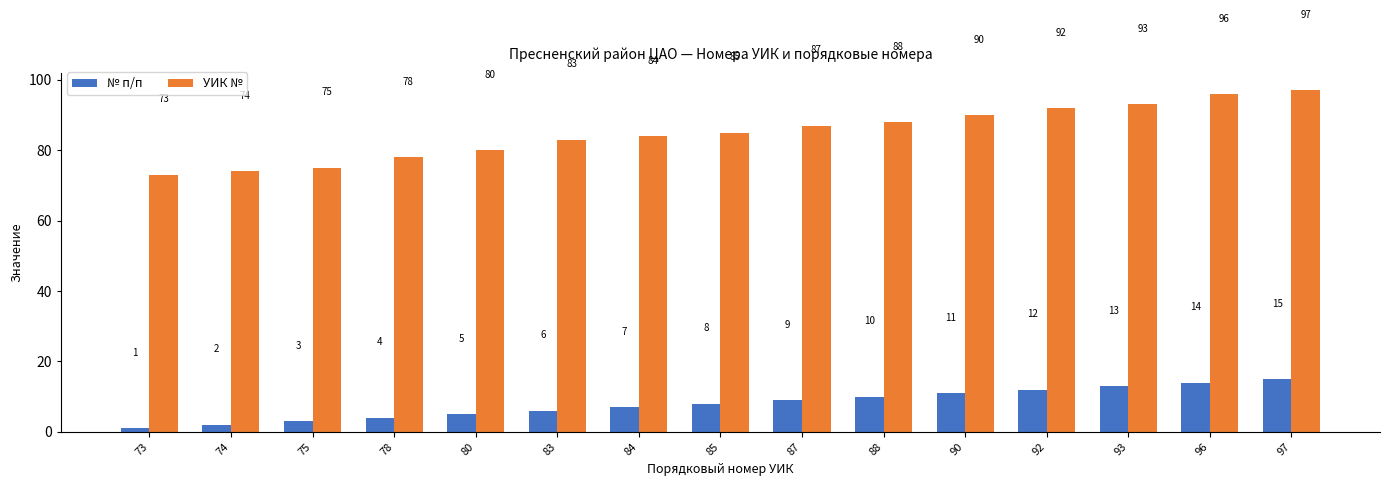

How many values in the УИК № series are below 85?

7